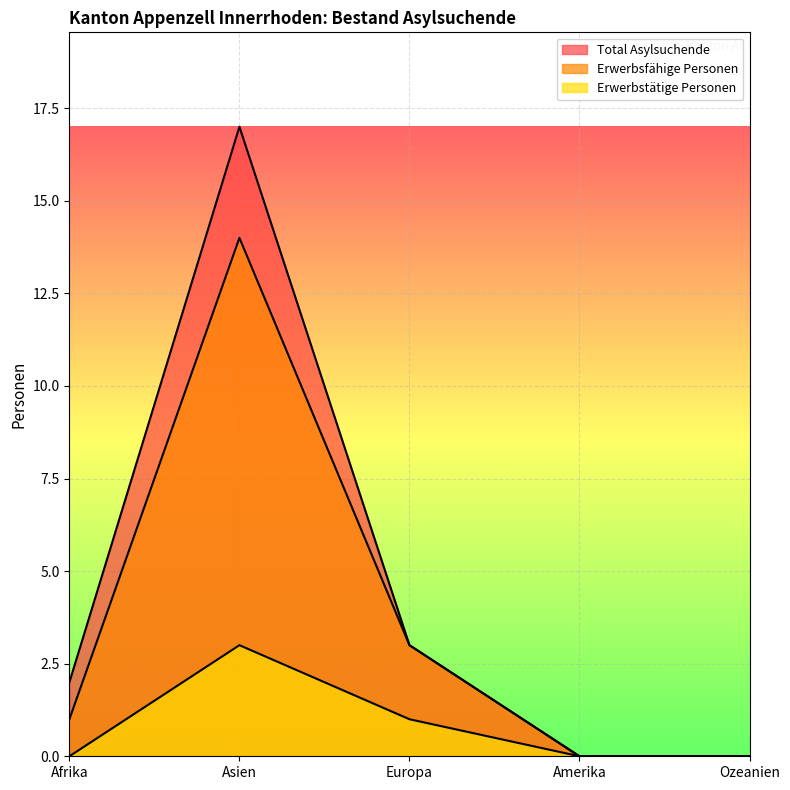

What is the sum of the Erwerbsfähige Personen values at Ozeanien and Asien?

14